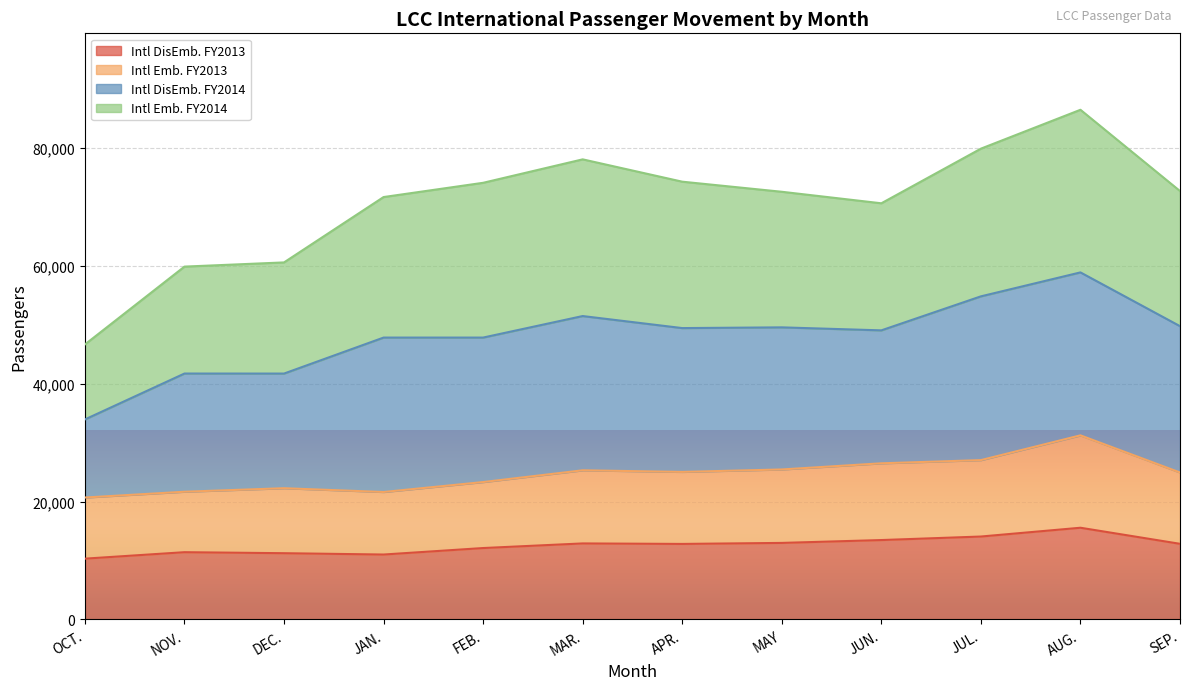

What is the total value across all series at OCT.?

46670